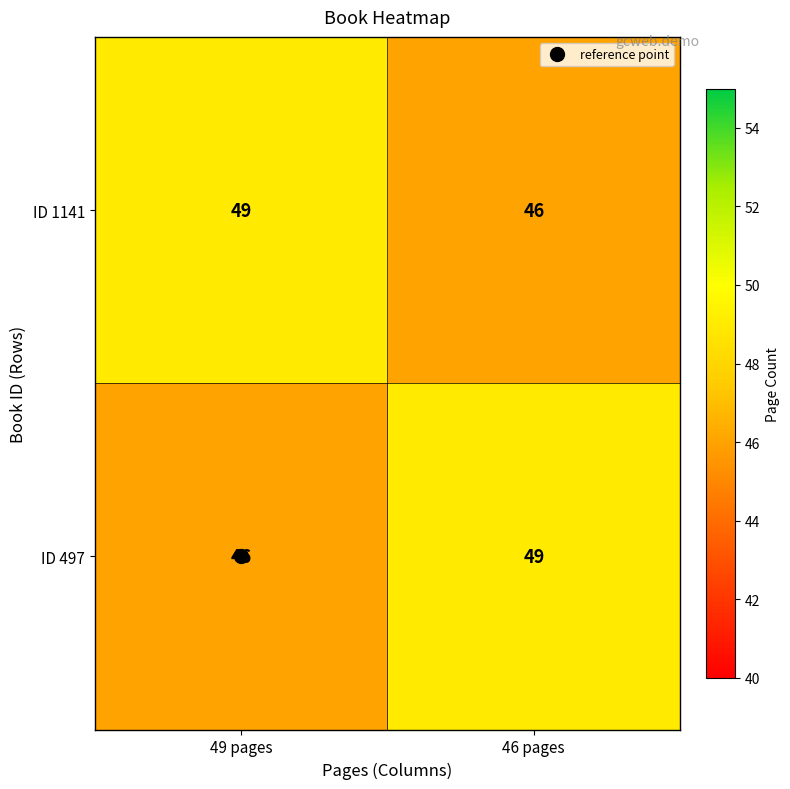

At how many categories does at least one series exceed 46?

2